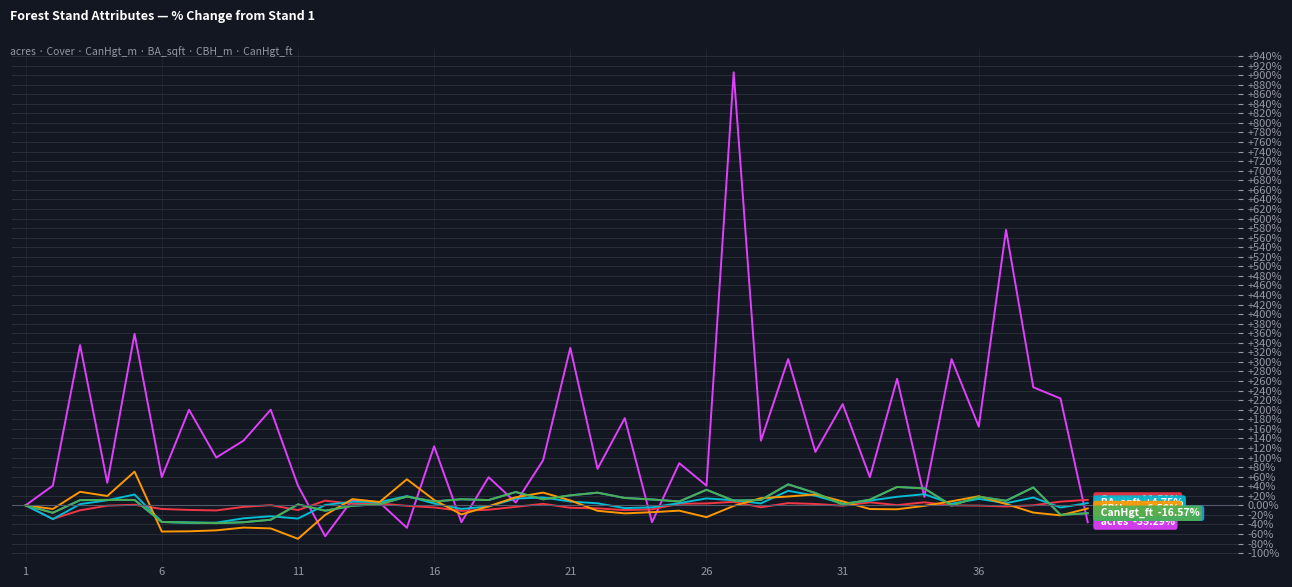

What is the minimum value shown in the chart?

-70.0